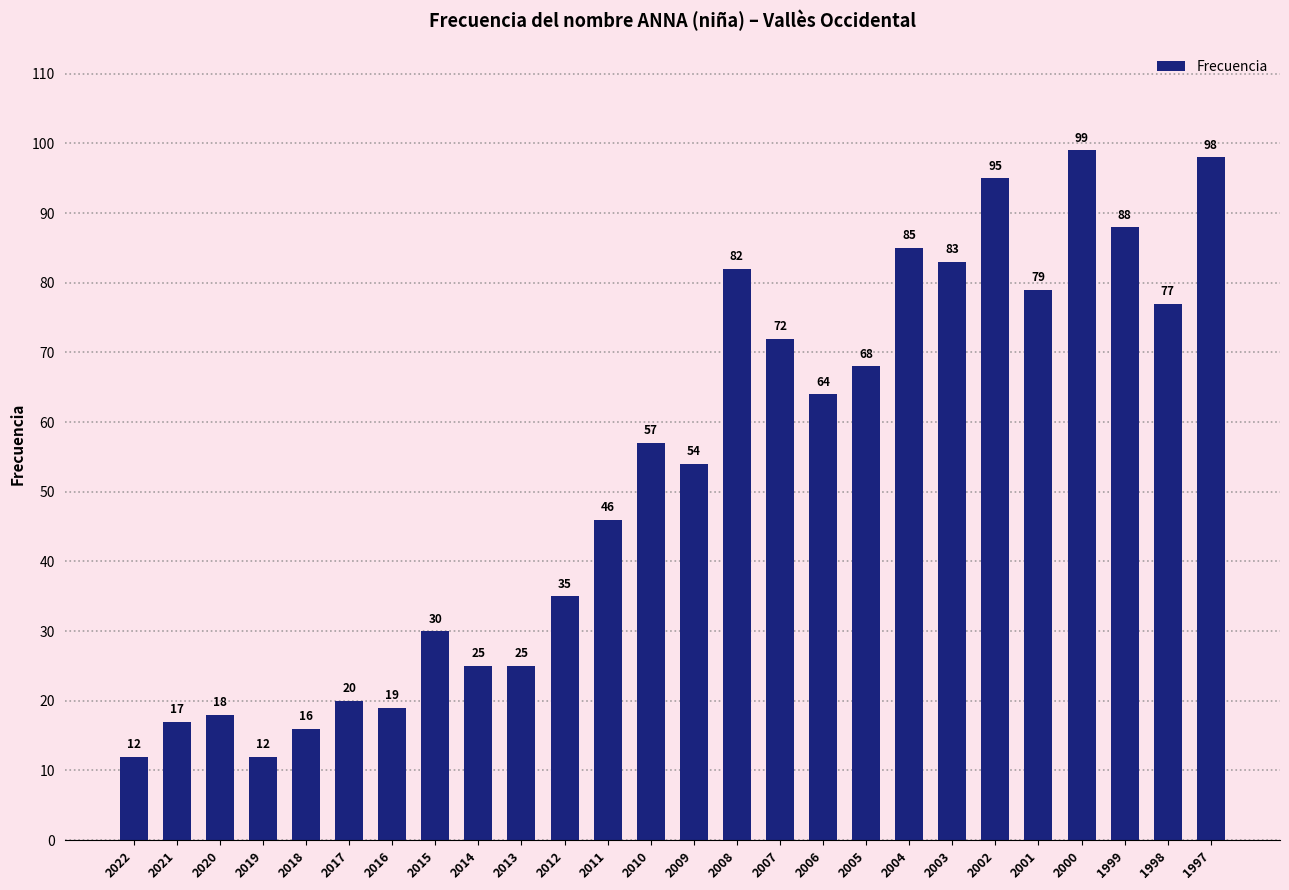

True or false: the data shows 54 at 2009.

True